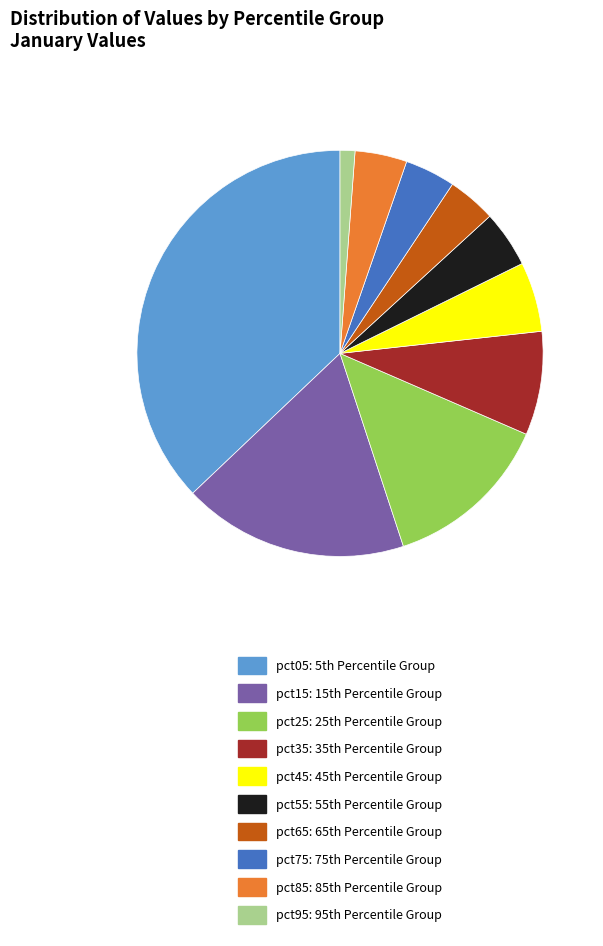

Does any single category account for the majority?

No